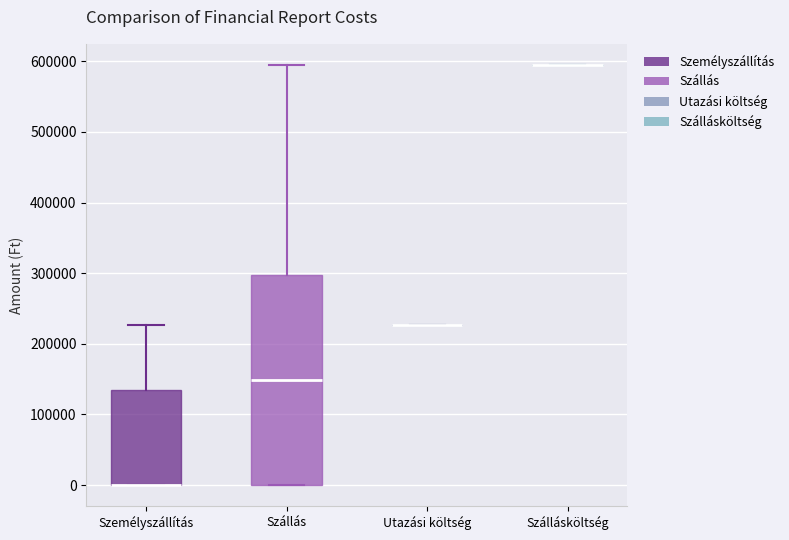

Reading left to right, read every box against the y-axis: the position of its median line, the range the box covers, and the ends of its whiskers. The values are not printed on the chart, so give them approximately, as read against the axis.

Személyszállítás: median 0 (drawn on the box's lower edge), box 0 to 130000, whiskers 0 to 230000
Szállás: median 150000, box 0 to 300000, whiskers 0 to 600000
Utazási költség: box collapsed to a line at 230000, whiskers 230000 to 230000
Szállásköltség: box collapsed to a line at 600000, whiskers 600000 to 600000